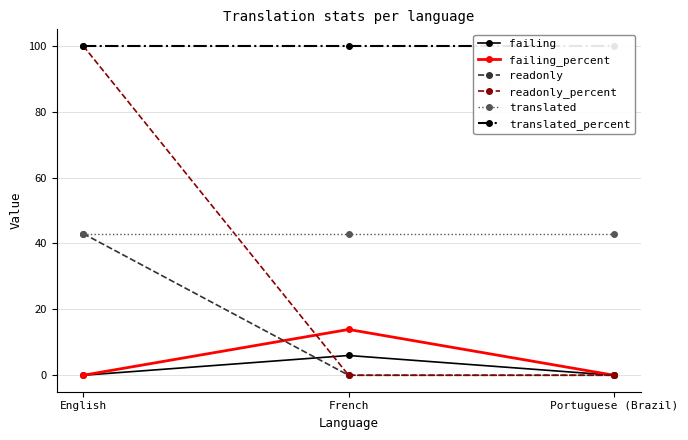

What is the difference between the maximum and second lowest values in the readonly series?

43.0